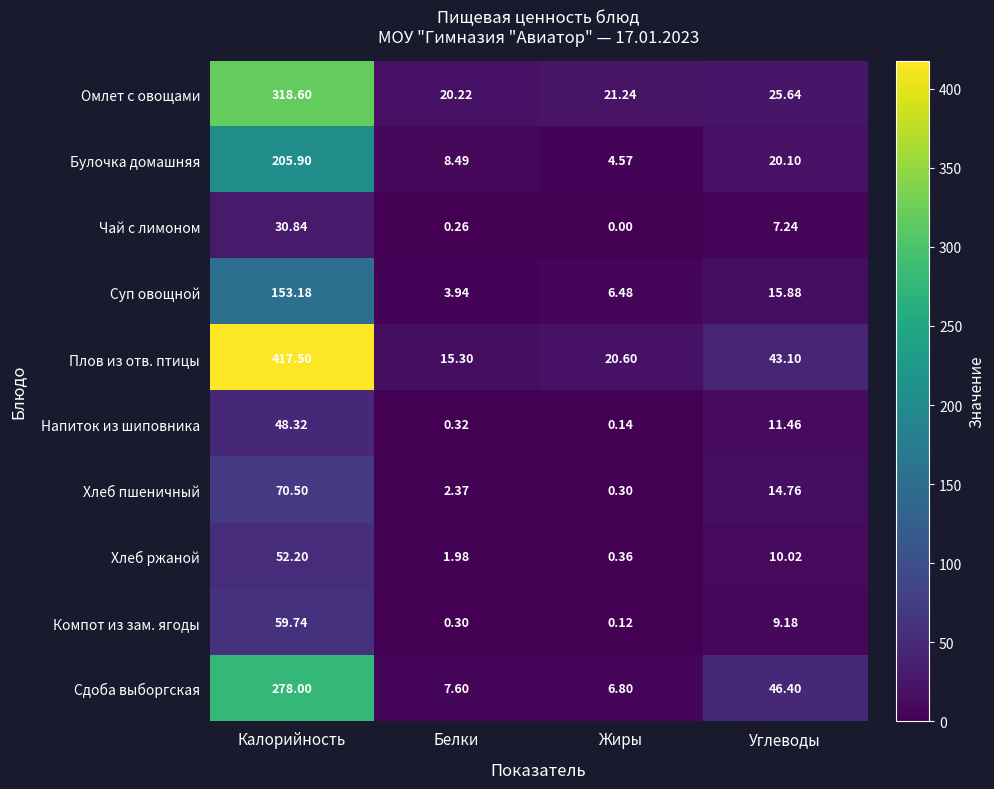

Which series has the largest range (max minus min)?

Плов из отв. птицы